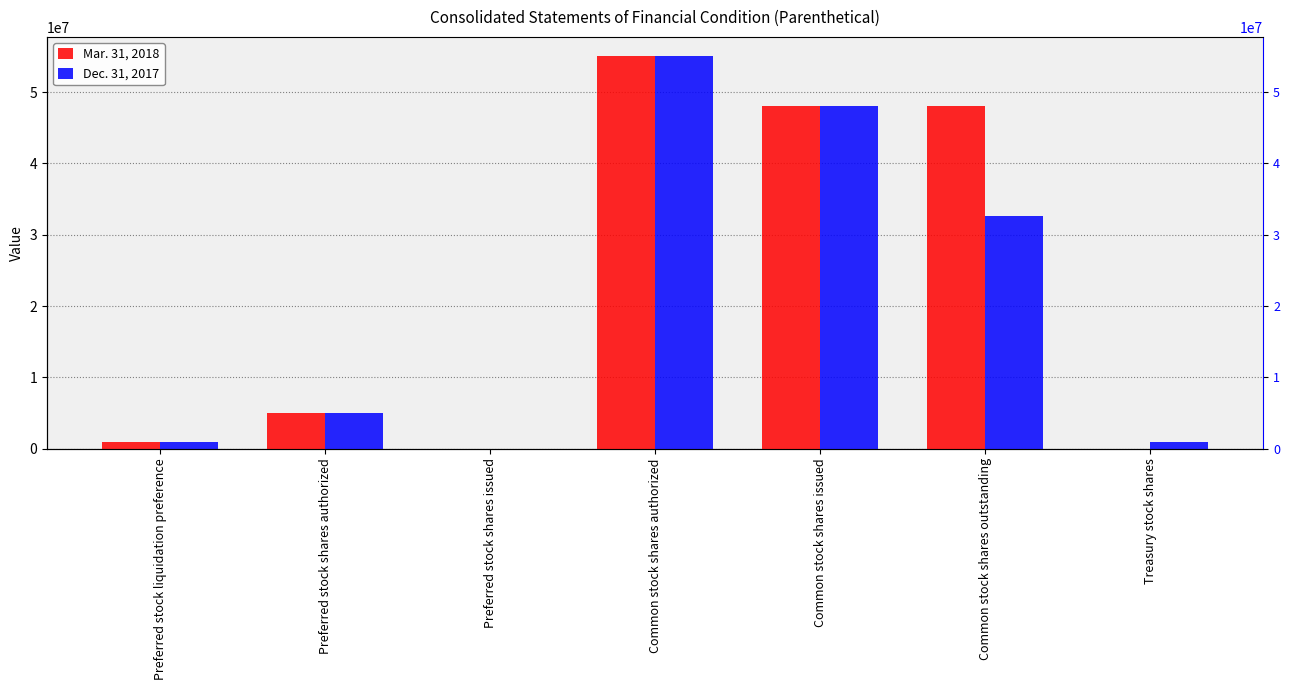

Which series has the largest range (max minus min)?

Mar. 31, 2018